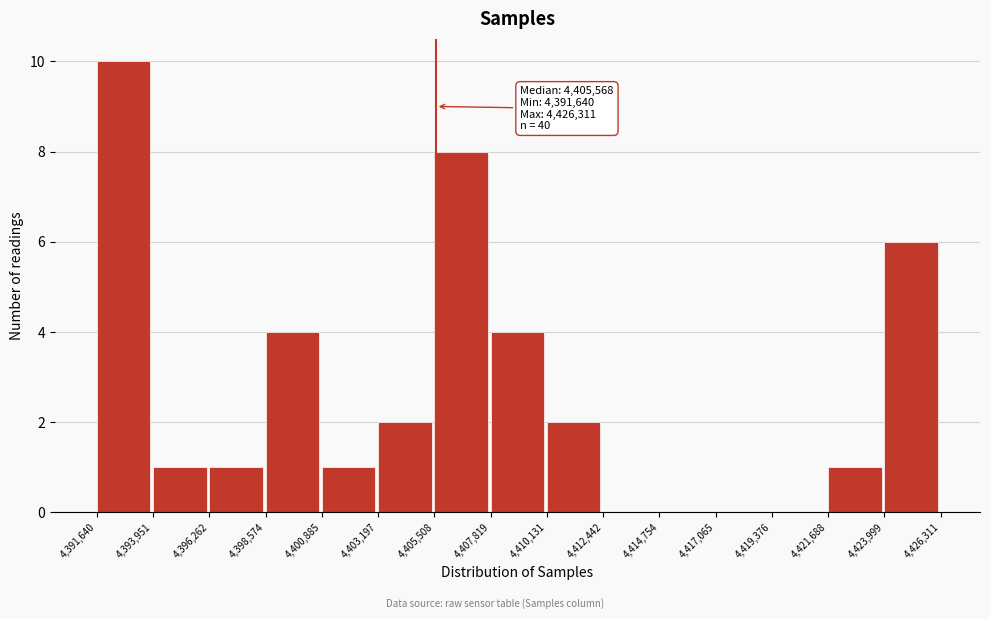

Which range on the x-axis has the tallest bar?

4,391,640 to 4,393,951